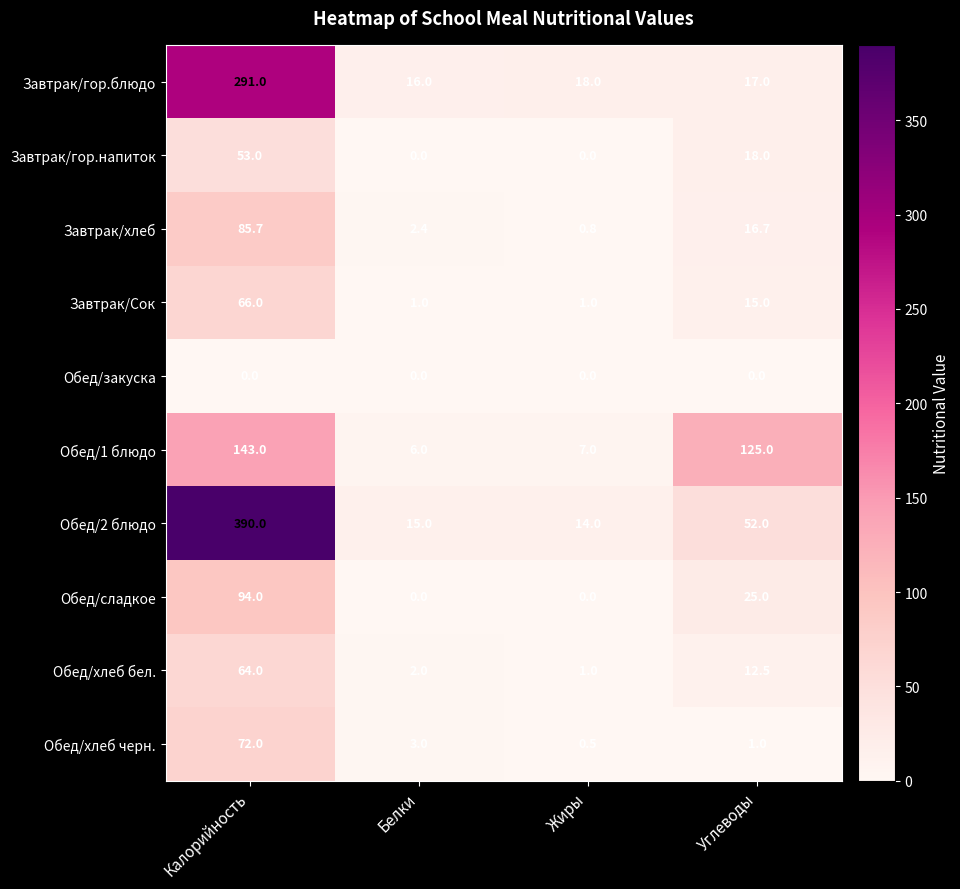

Read the Завтрак/Сок value at Углеводы.

15.0